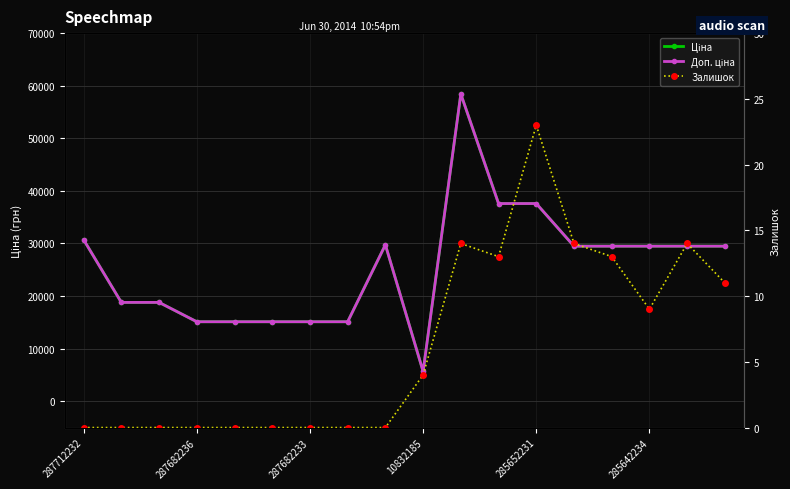

True or false: Залишок and Доп. ціна cross at least once.

False